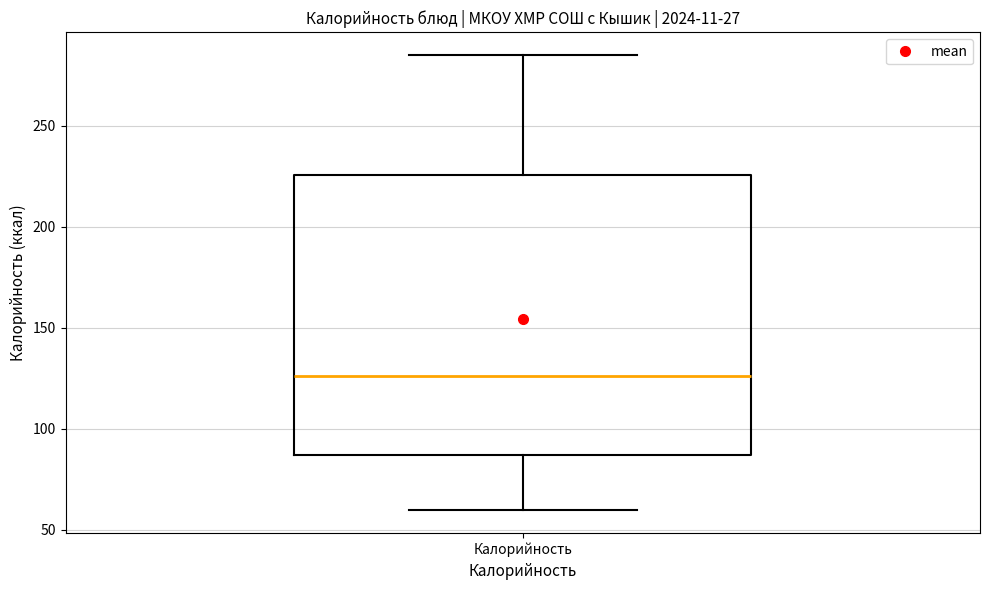

Where does the median line of the box for Калорийность sit on the y-axis? The values are not printed on the chart, so give them approximately, as read against the axis.

125